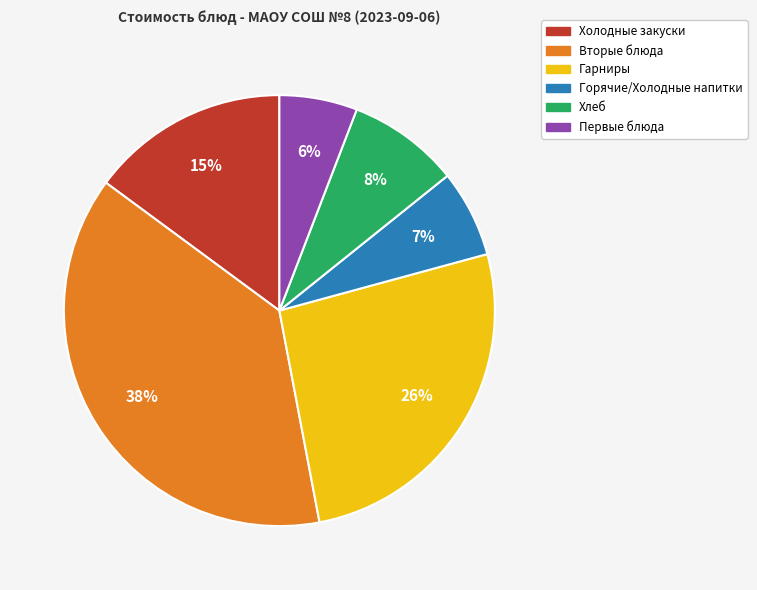

Does any single category account for the majority?

No